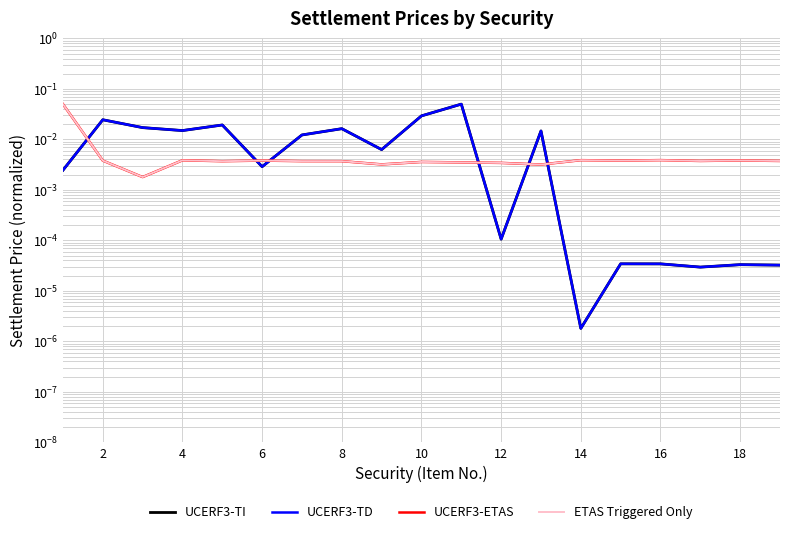

At which category does UCERF3-TI reach its first local peak?

2